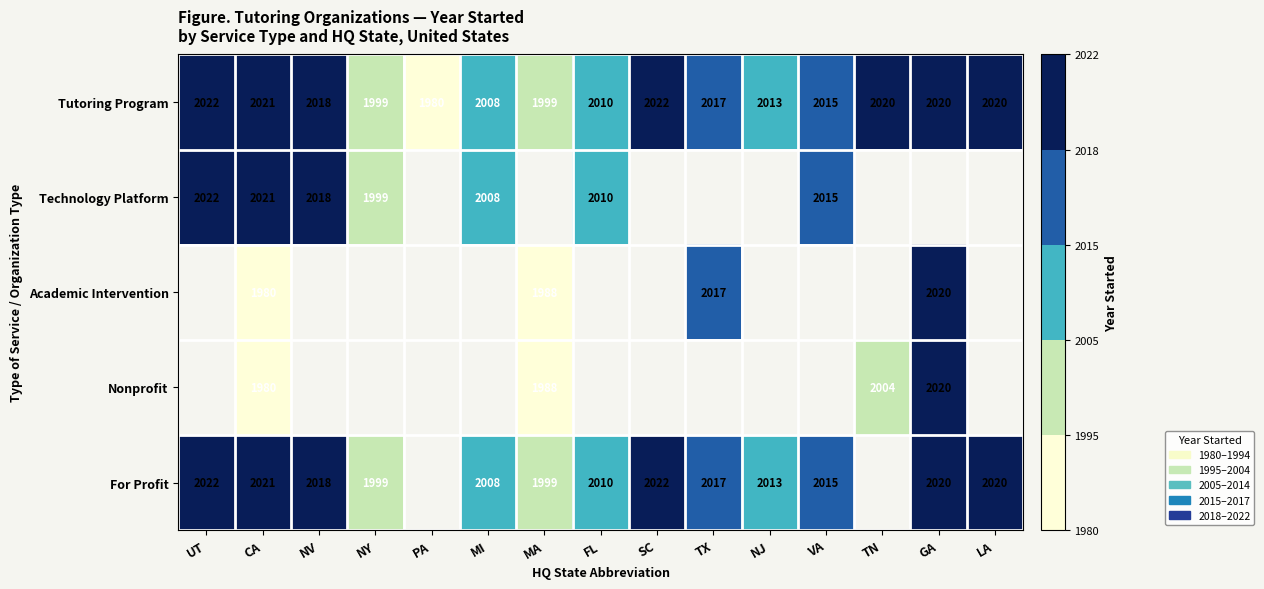

The Technology Platform series shows 3091 at FL. True or false?

False